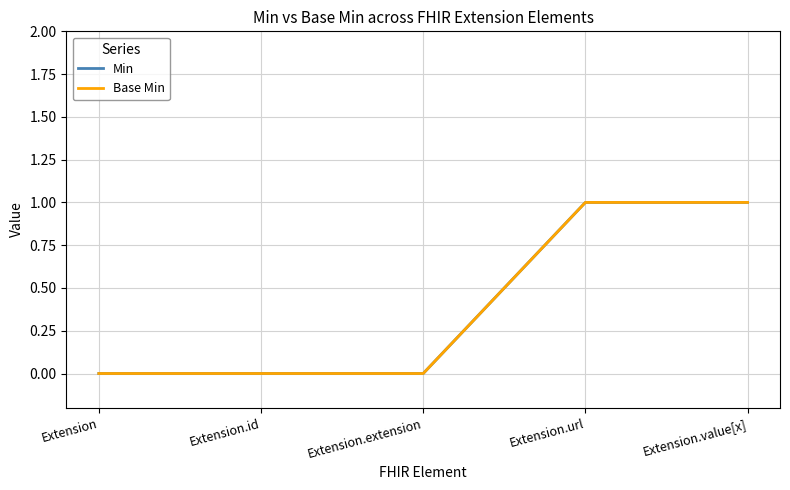

How many lines are shown in the chart?

2